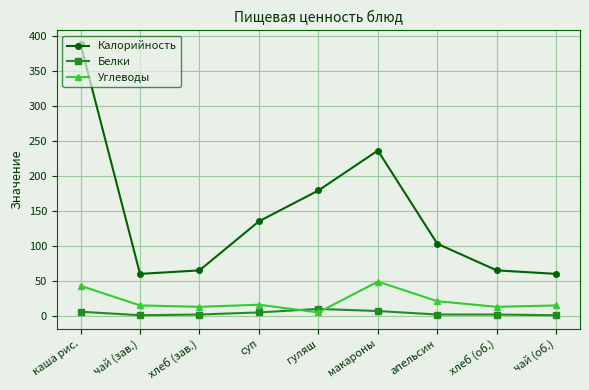

At how many categories does at least one series exceed 357?

1